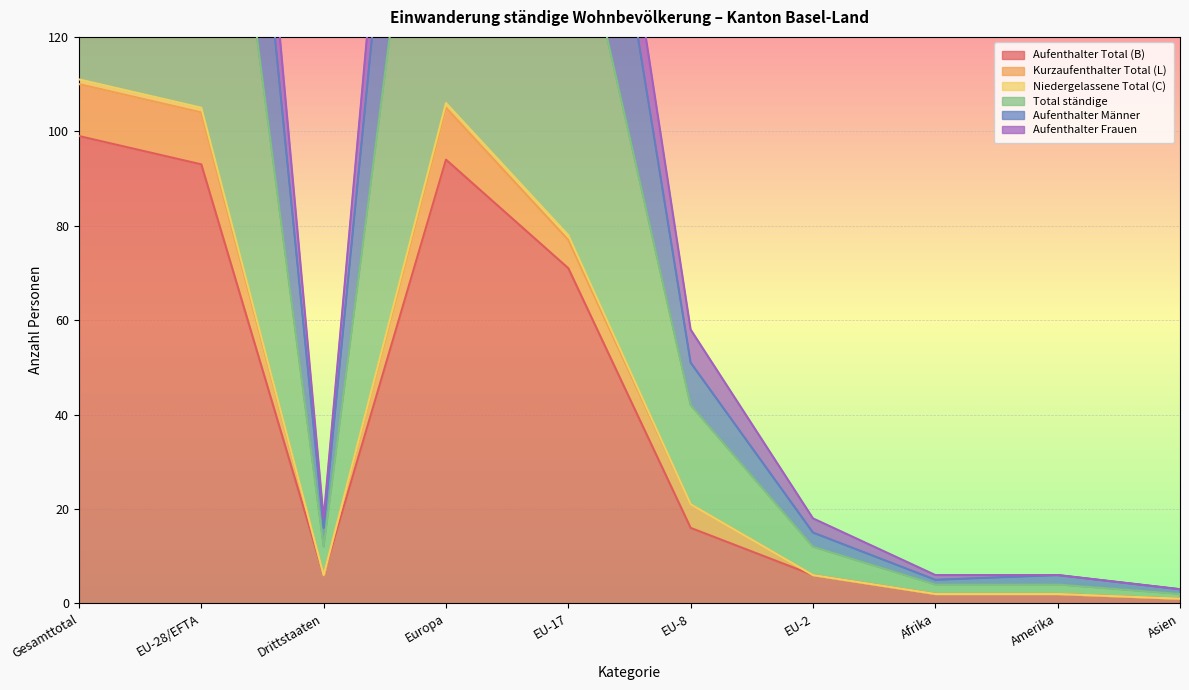

Is it true that Total ständige equals 106 at Europa?

True